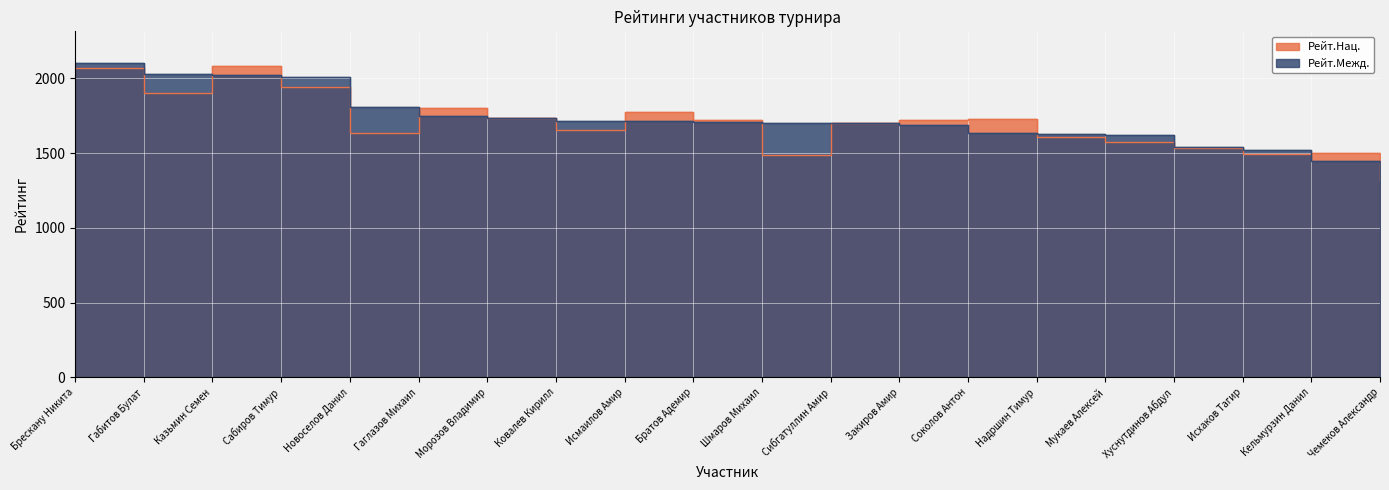

Read the Рейт.Нац. value at Хуснутдинов Абдул.

1536